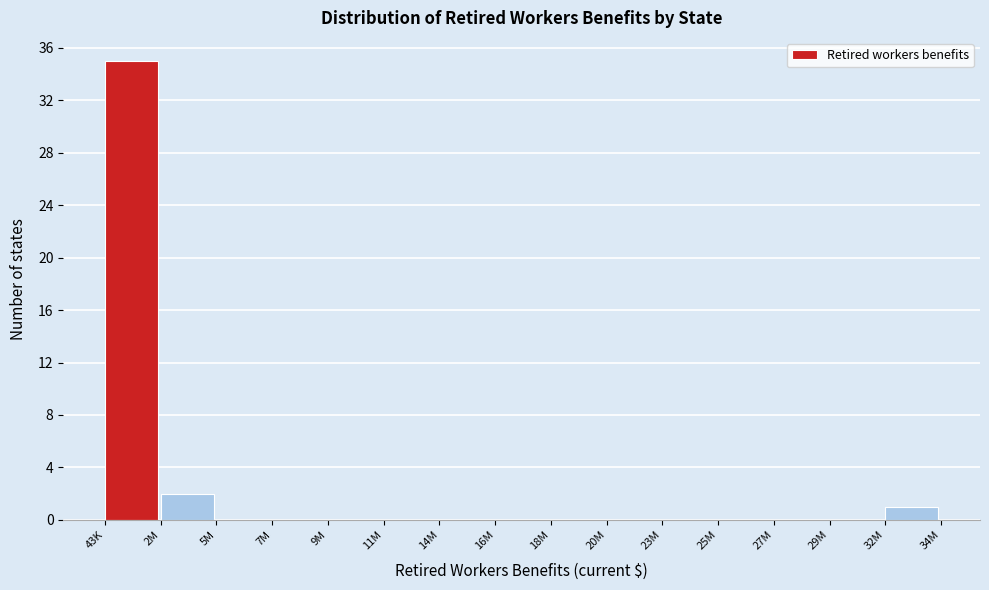

Reading right to left, list all the values displayed in this chart.

32M=1	29M=0	27M=0	25M=0	23M=0	20M=0	18M=0	16M=0	14M=0	11M=0	9M=0	7M=0	5M=0	2M=2	43K=35